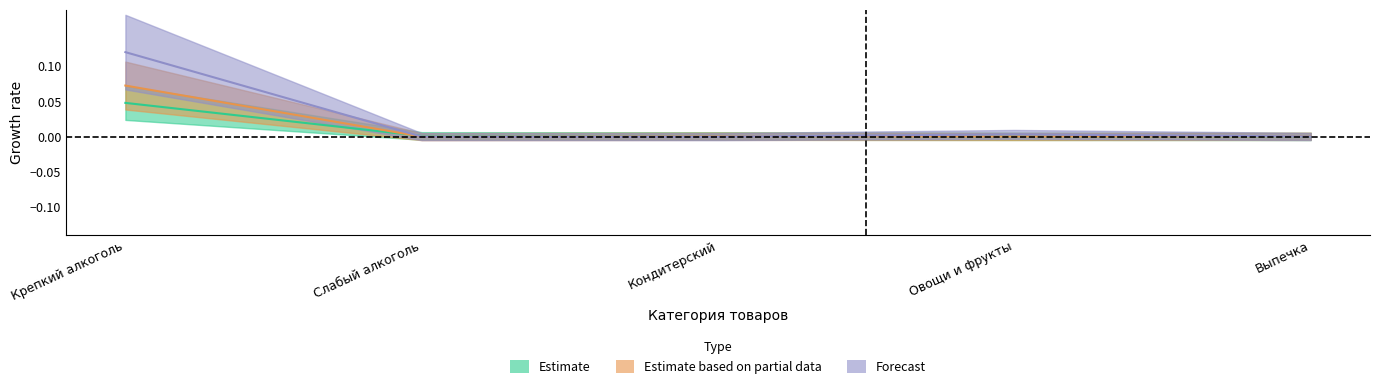

How many series are shown in this chart?

3